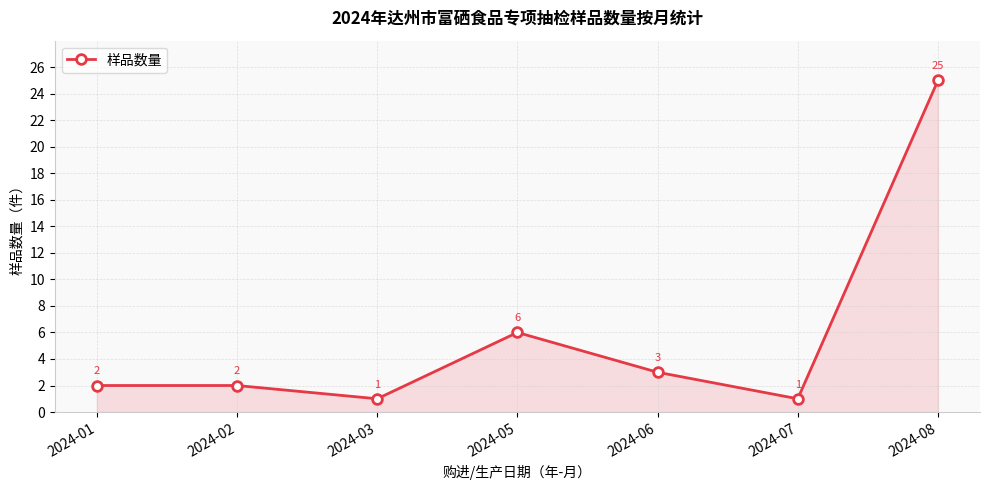

The chart shows a value of 25 at 2024-08. True or false?

True